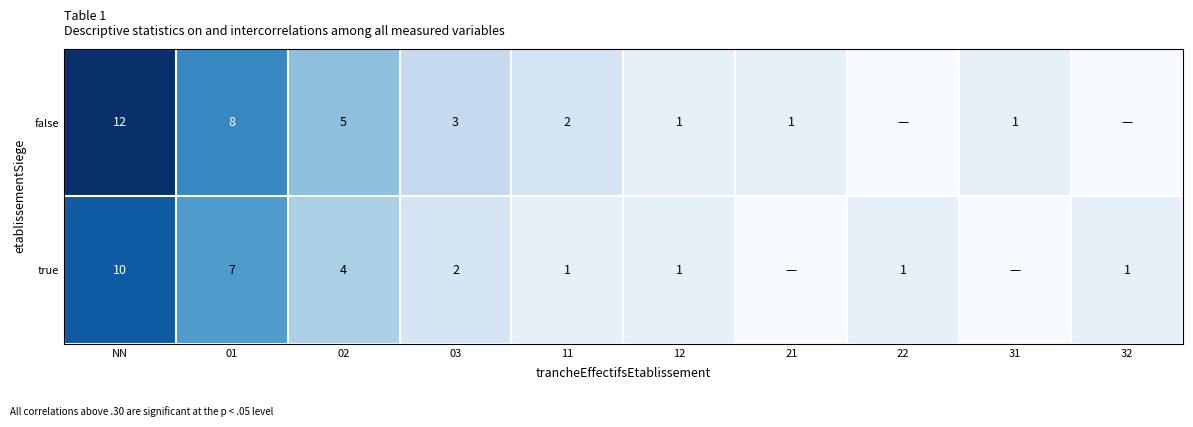

What is the total value across all series at NN?

22